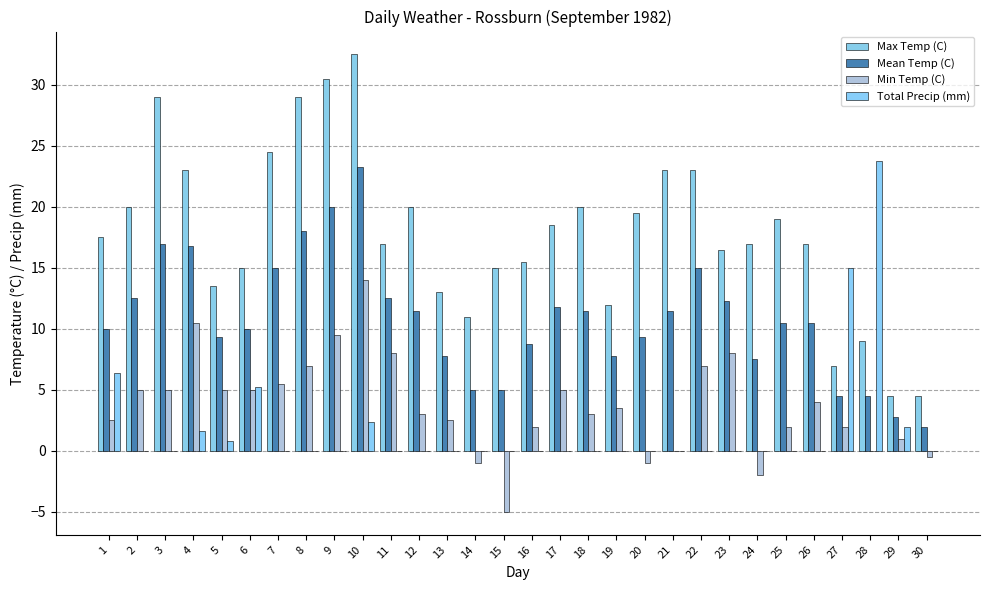

What is the total value across all series at 19?

23.3